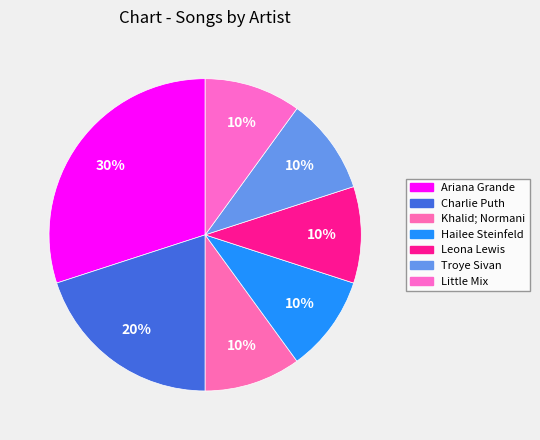

The Troye Sivan slice represents 22% of the pie. True or false?

False